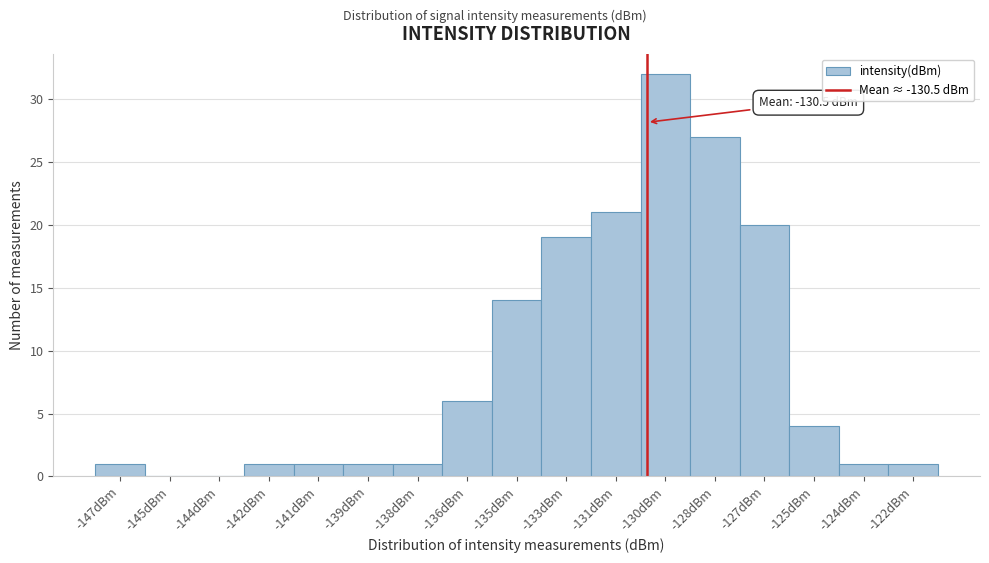

Reading left to right, transcribe all the data shown in this chart.

-147dBm=1	-145dBm=0	-144dBm=0	-142dBm=1	-141dBm=1	-139dBm=1	-138dBm=1	-136dBm=6	-135dBm=14	-133dBm=19	-131dBm=21	-130dBm=32	-128dBm=27	-127dBm=20	-125dBm=4	-124dBm=1	-122dBm=1